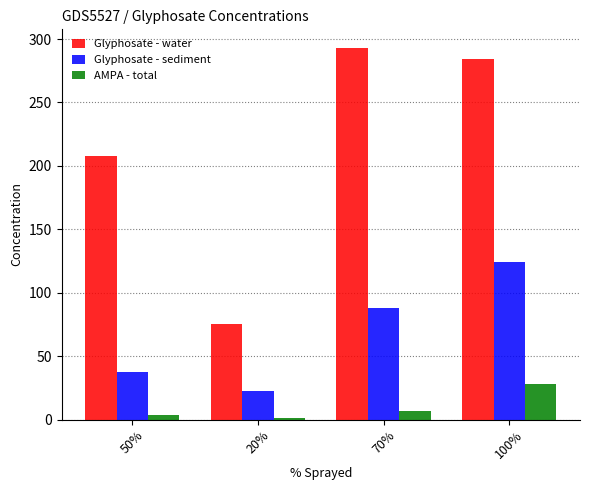

Reading right to left, transcribe all the data shown in this chart.

Glyphosate - water: 100%=284.0	70%=293.0	20%=75.0	50%=208.0
Glyphosate - sediment: 100%=124.1	70%=87.7	20%=22.3	50%=37.4
AMPA - total: 100%=28.3	70%=7.0	20%=1.1	50%=3.2